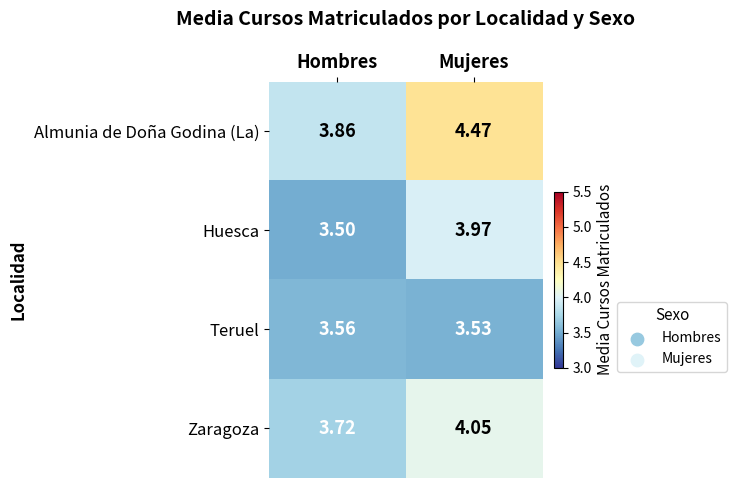

Which label corresponds to the largest value in the chart?

Mujeres